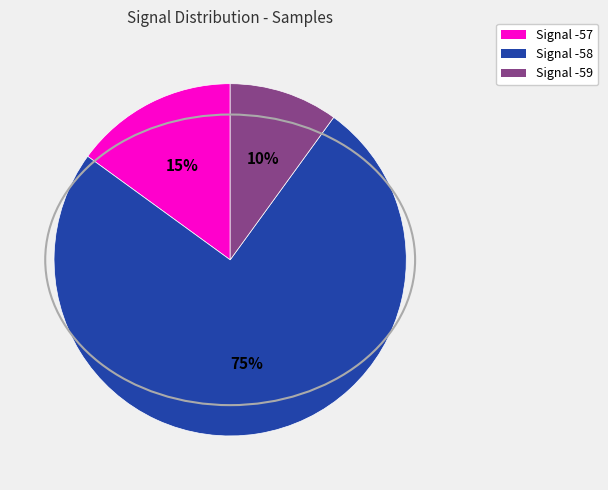

How many segments does this pie chart have?

3